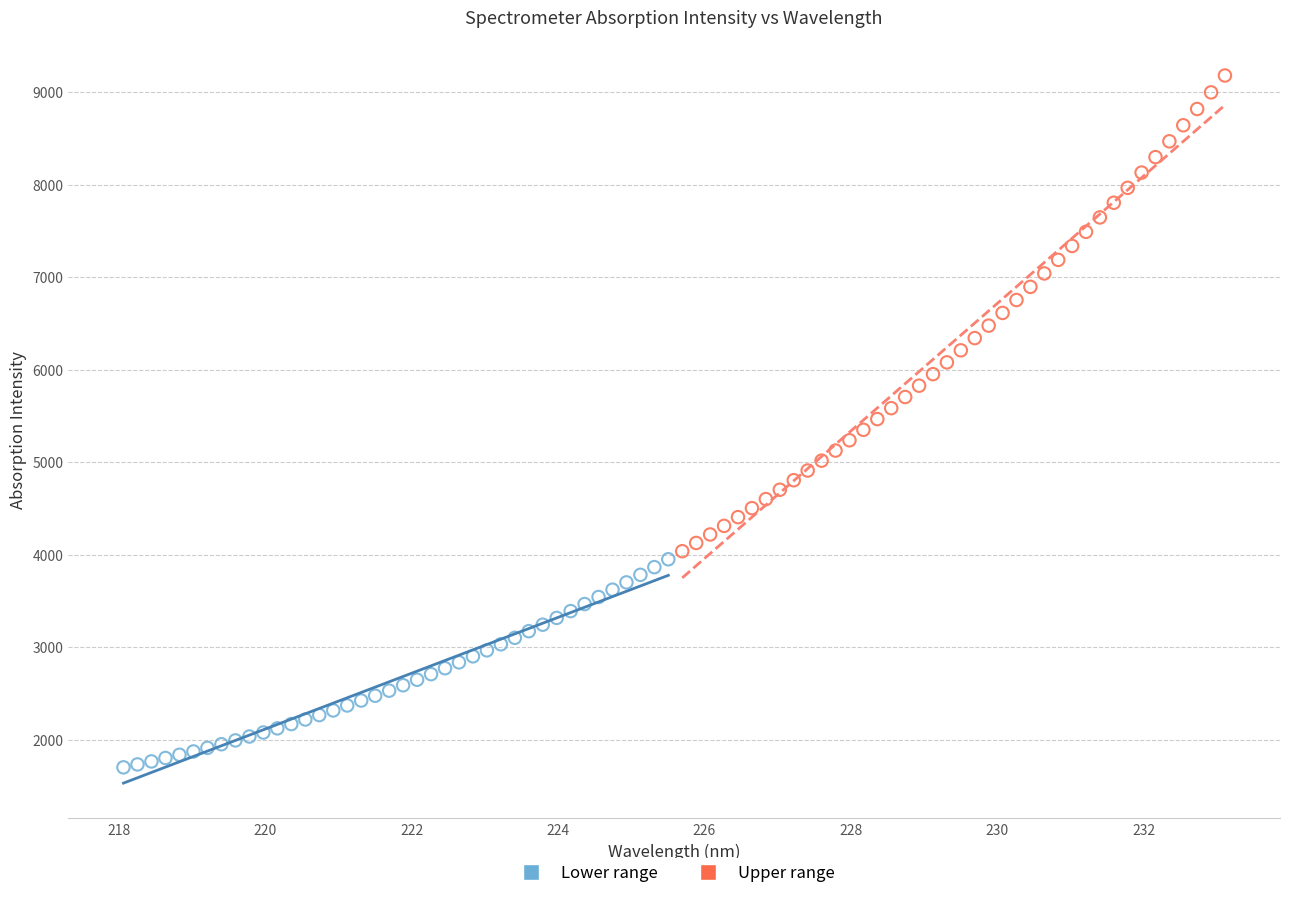

Which series contains the lowest Y value?

Lower range